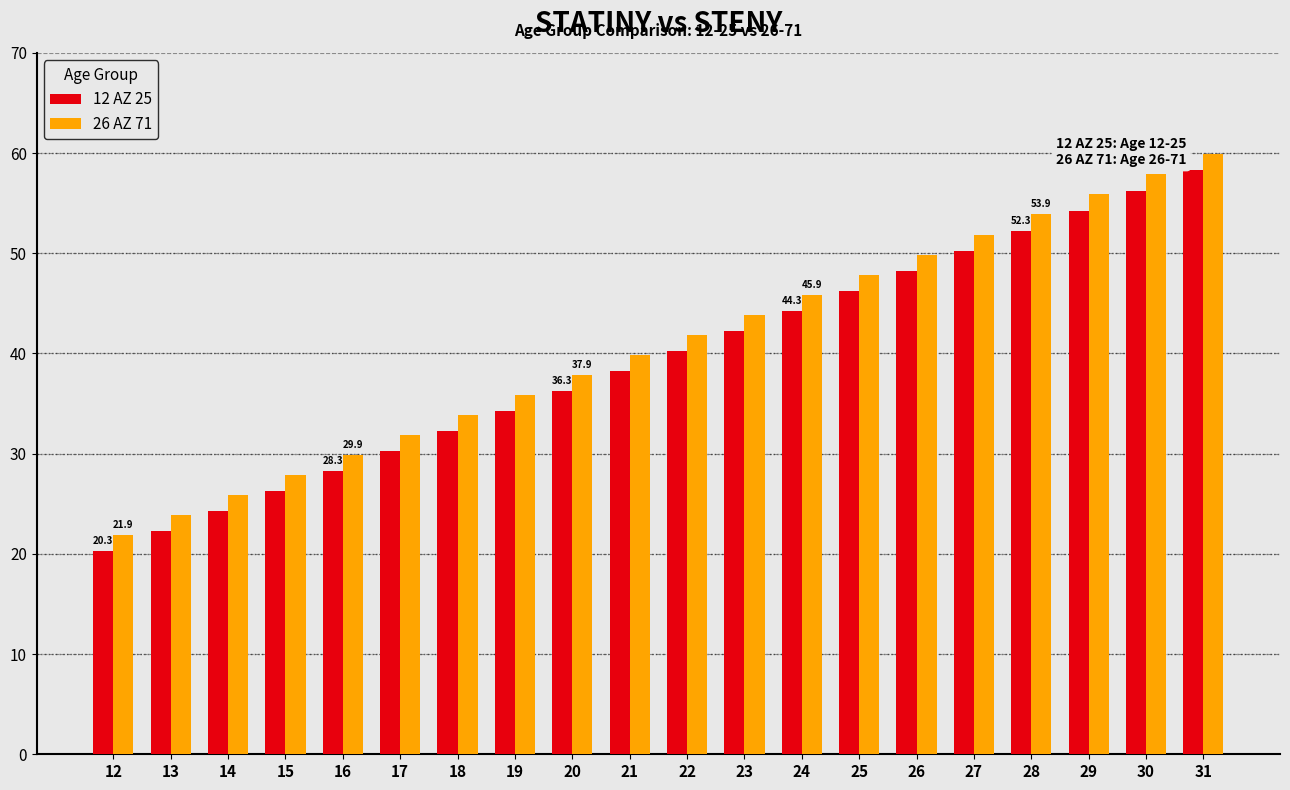

Where does the 12 AZ 25 series first go above 40?

22